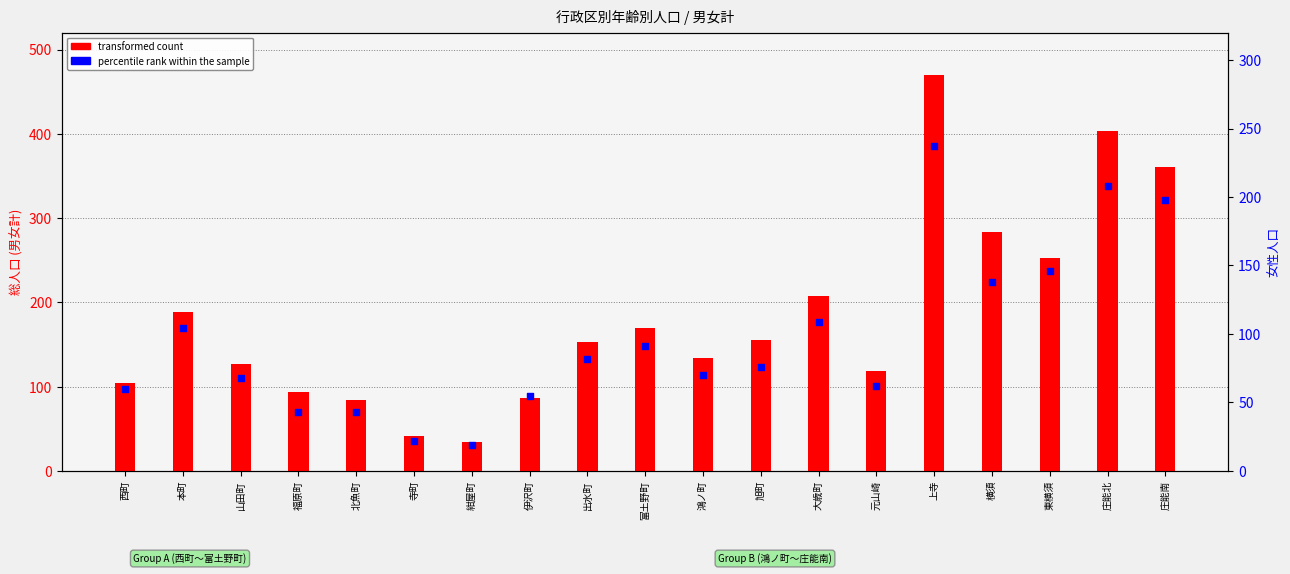

What are all the series names shown in the legend?

transformed count, percentile rank within the sample